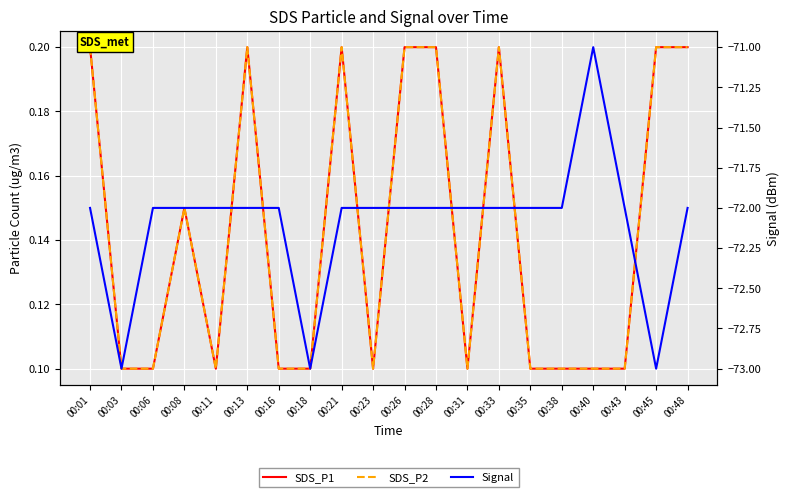

True or false: Signal and SDS_P2 cross at least once.

False